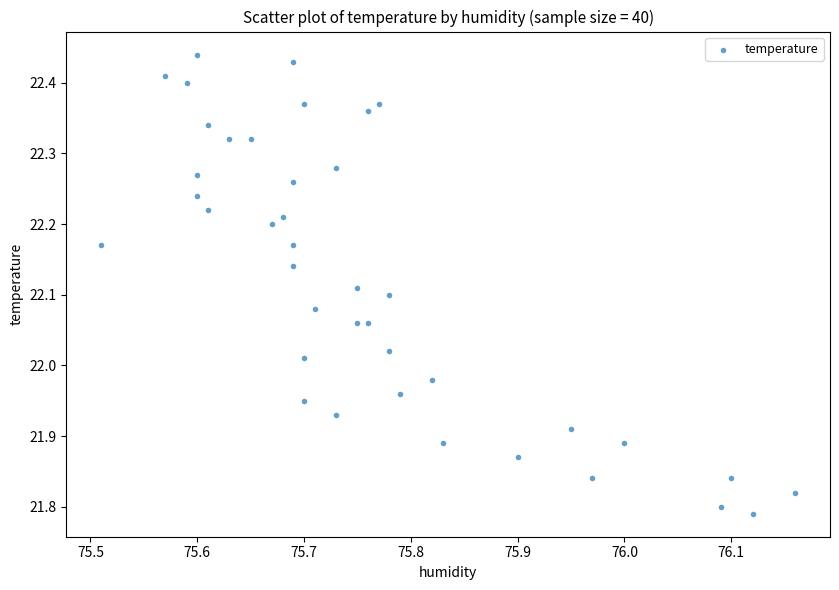

What is the range of X values (max minus min)?

0.6